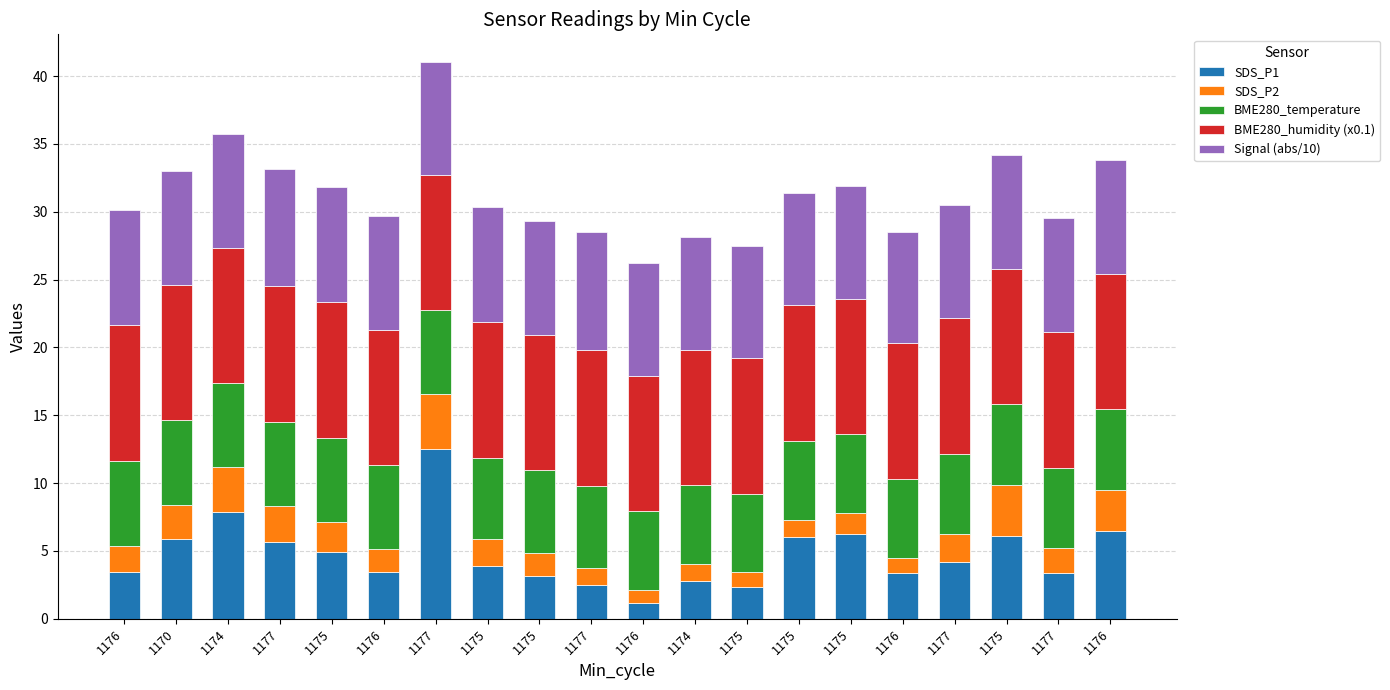

Between 1170 and 1176, which is larger?

1170